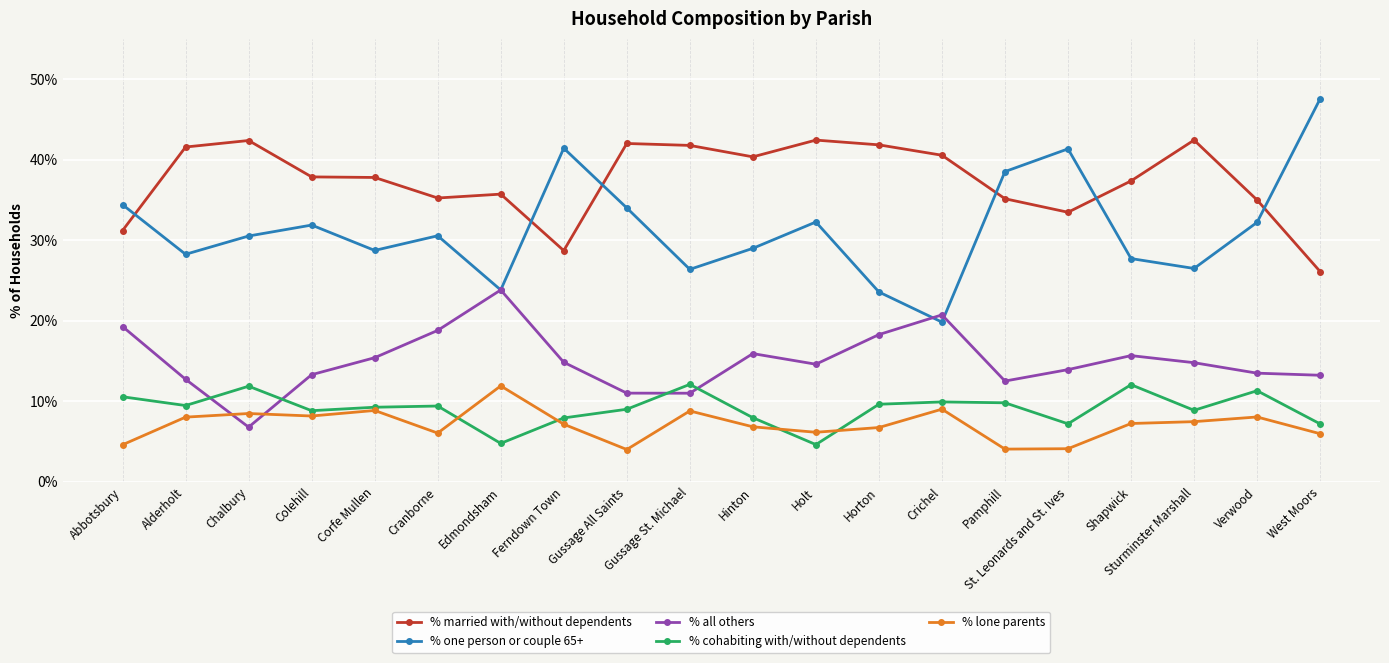

Is it true that % lone parents equals 19.8 at Edmondsham?

False